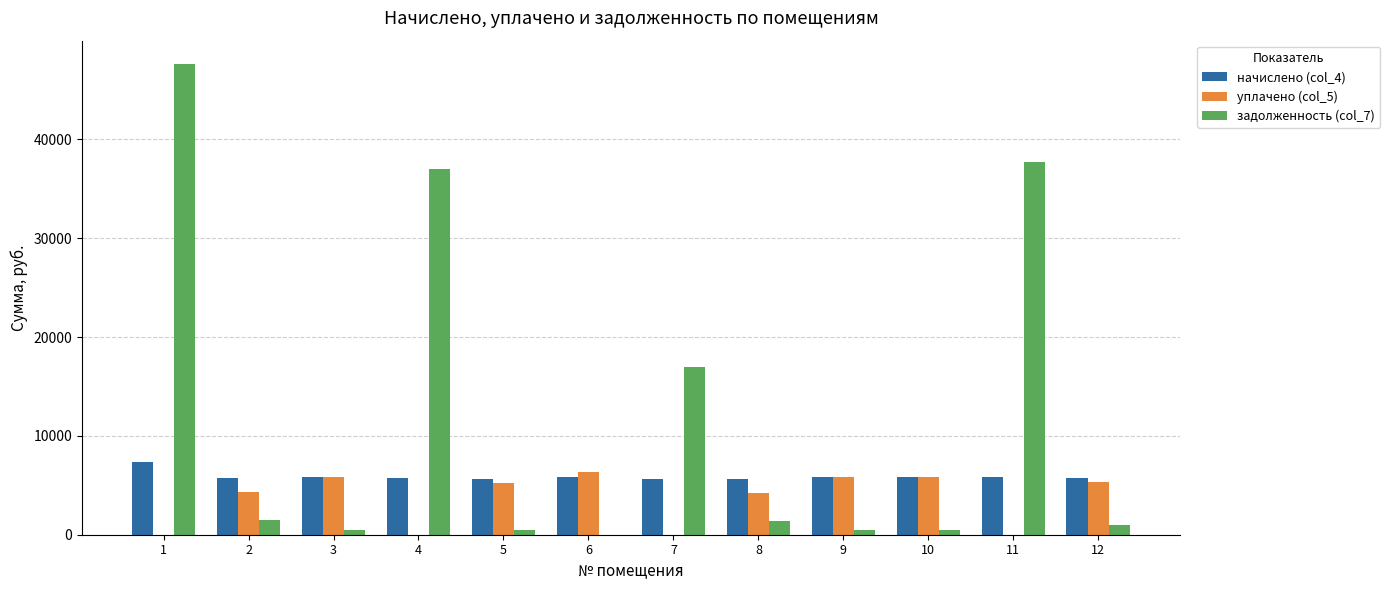

What is the maximum value shown in the chart?

47613.8